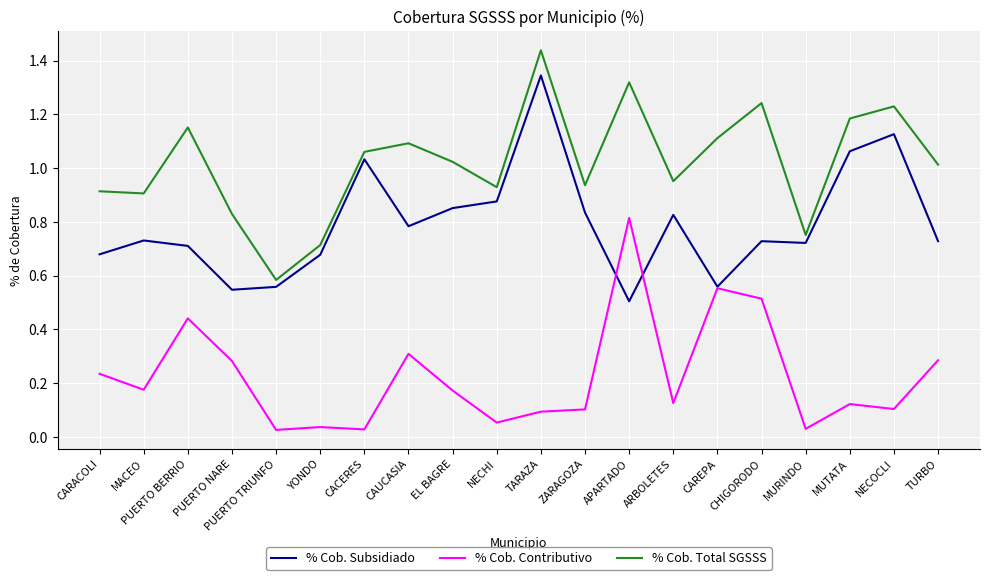

List the series in order of their overall mean, highest first.

% Cob. Total SGSSS, % Cob. Subsidiado, % Cob. Contributivo